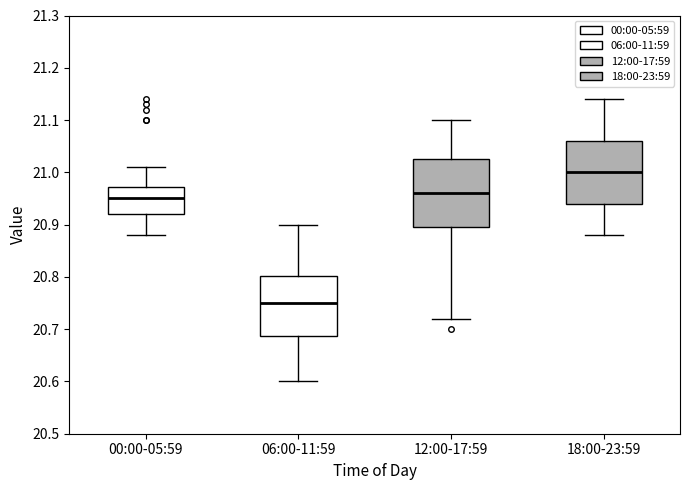

Which box has the lowest median line?

06:00-11:59